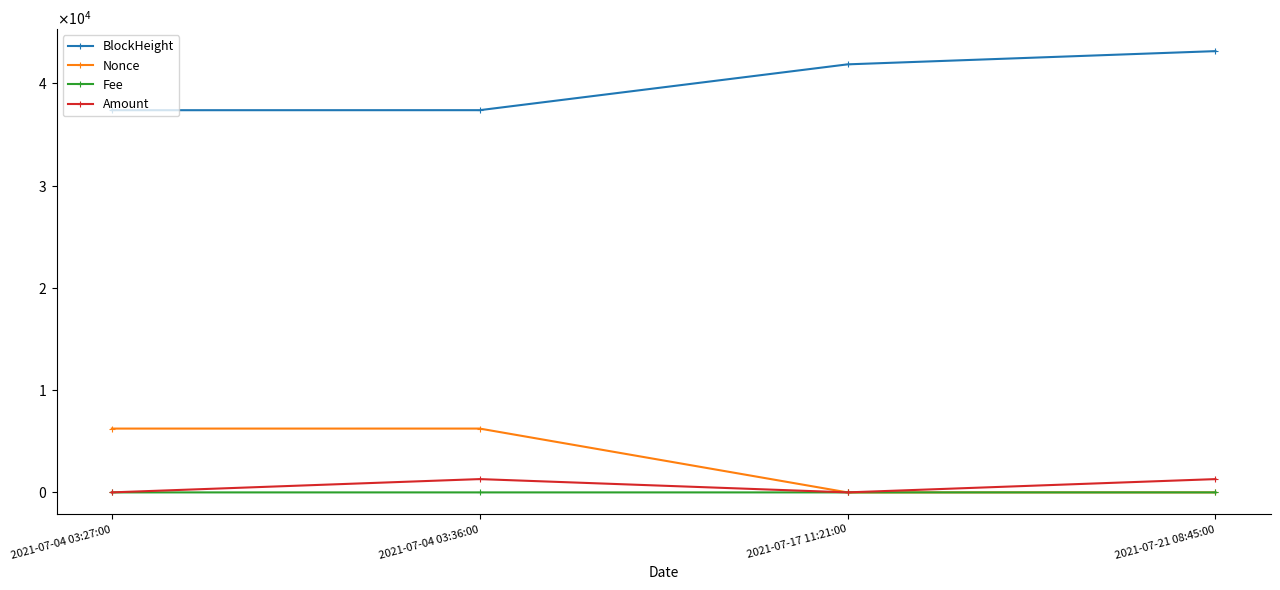

What is the label of the 3rd point from the right?

2021-07-04 03:36:00